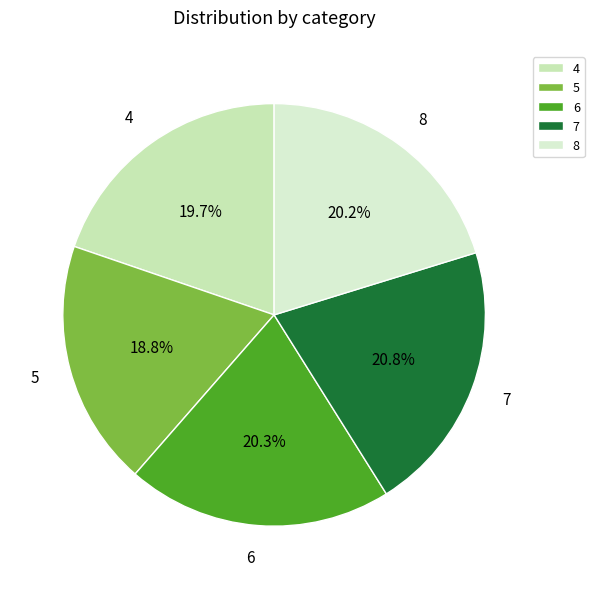

To the nearest percent, what is the average slice percentage?

20%